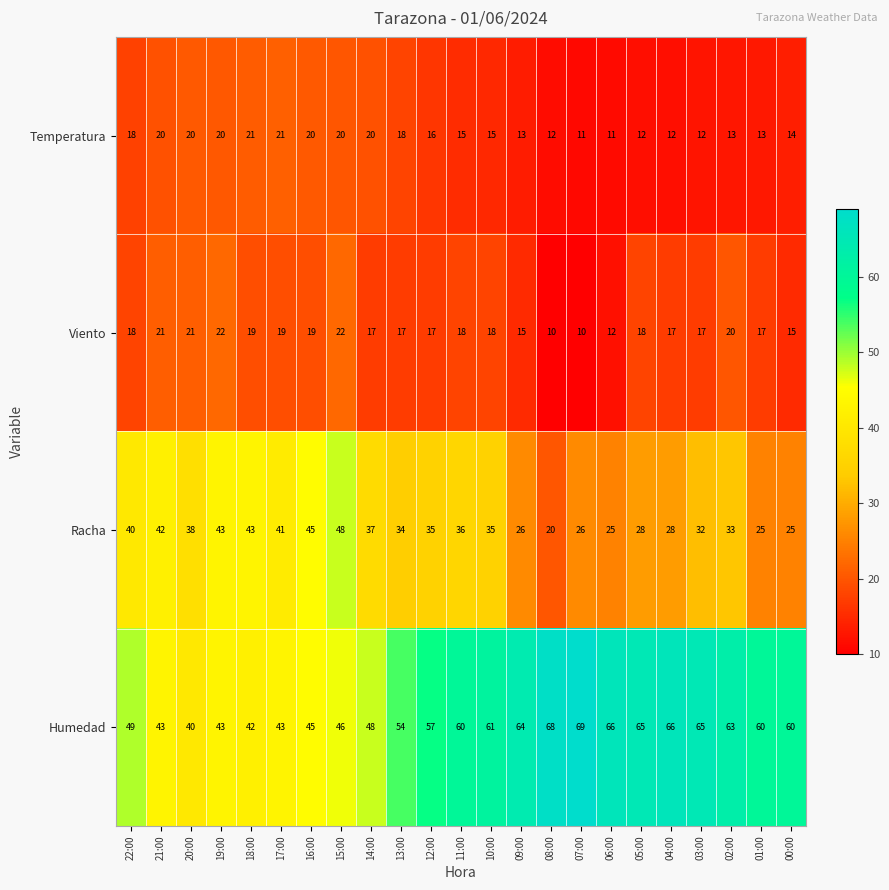

At 10:00, list the series in order from largest to smallest.

Humedad, Racha, Viento, Temperatura